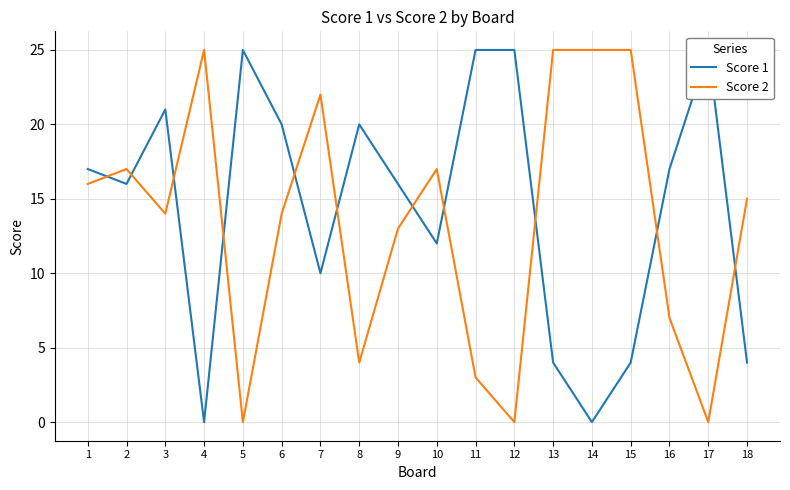

Read the Score 1 value at 10.

12